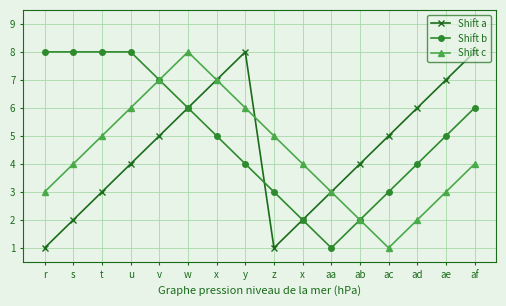

How many data points in Shift a are less than 5?

8